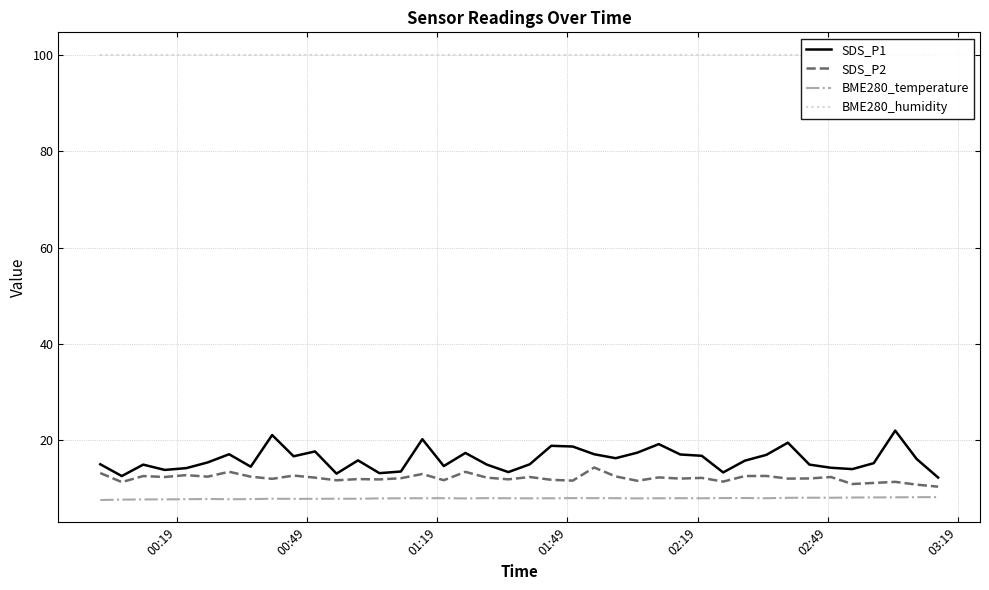

What is the maximum value for BME280_temperature?

8.3